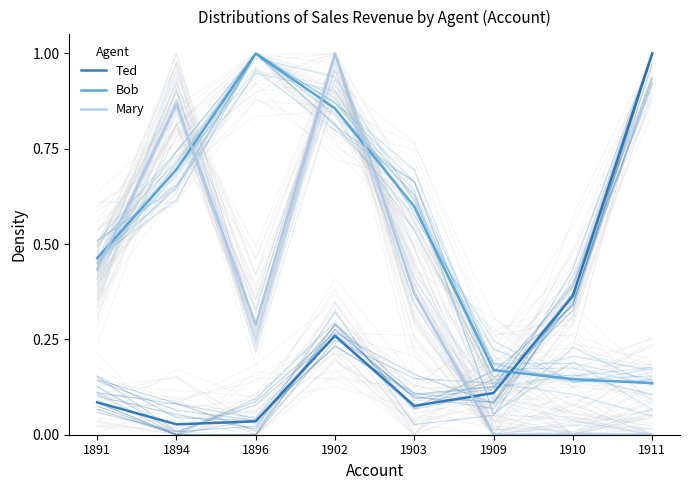

At which label is Ted closest to 0?

1894